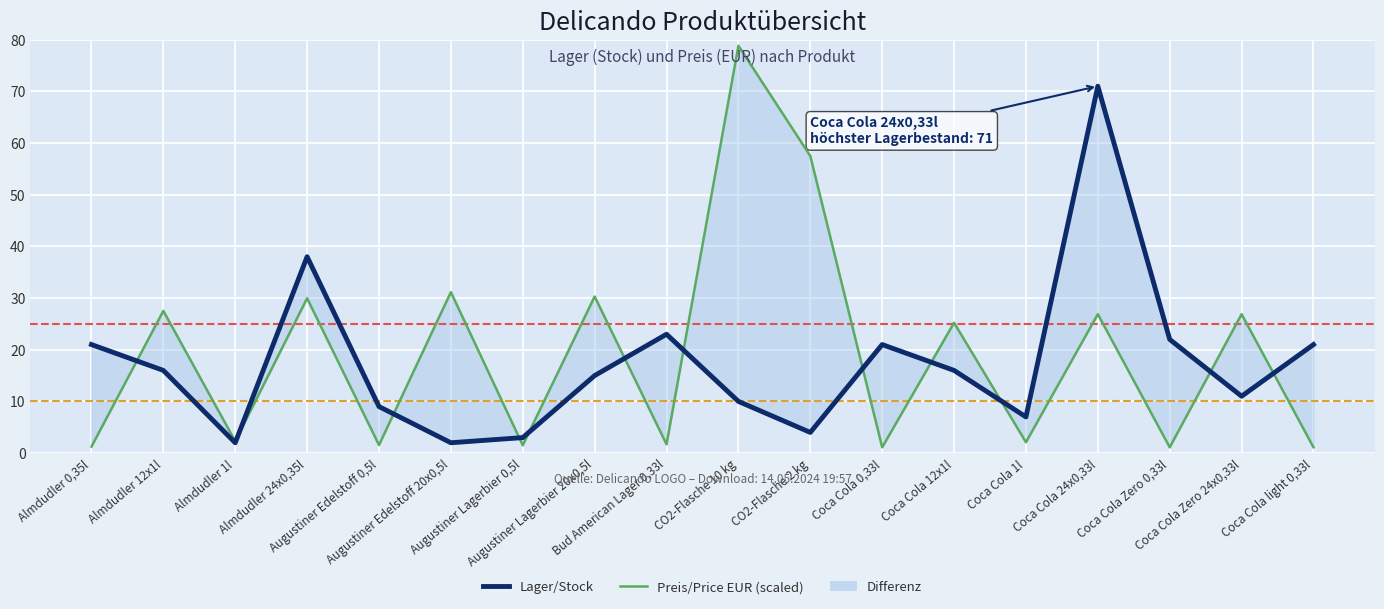

Which series ends up on top after the final intersection of Lager/Stock and Preis/Price EUR (scaled)?

Lager/Stock